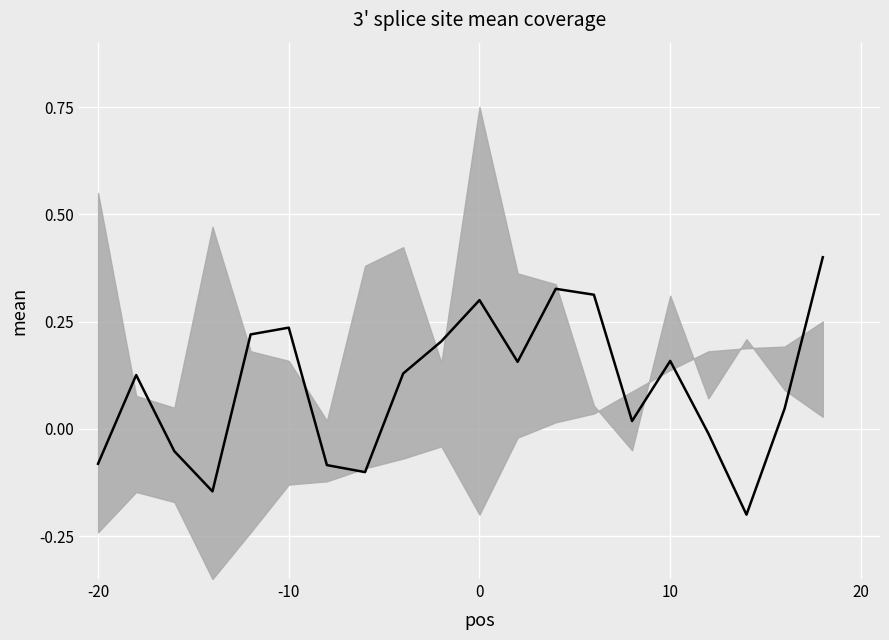

Reading left to right, list all the values displayed in this chart.

-0.1	0.1	-0.1	-0.1	0.2	0.2	-0.1	-0.1	0.1	0.2	0.3	0.2	0.3	0.3	0.0	0.2	-0.0	-0.2	0.0	0.4